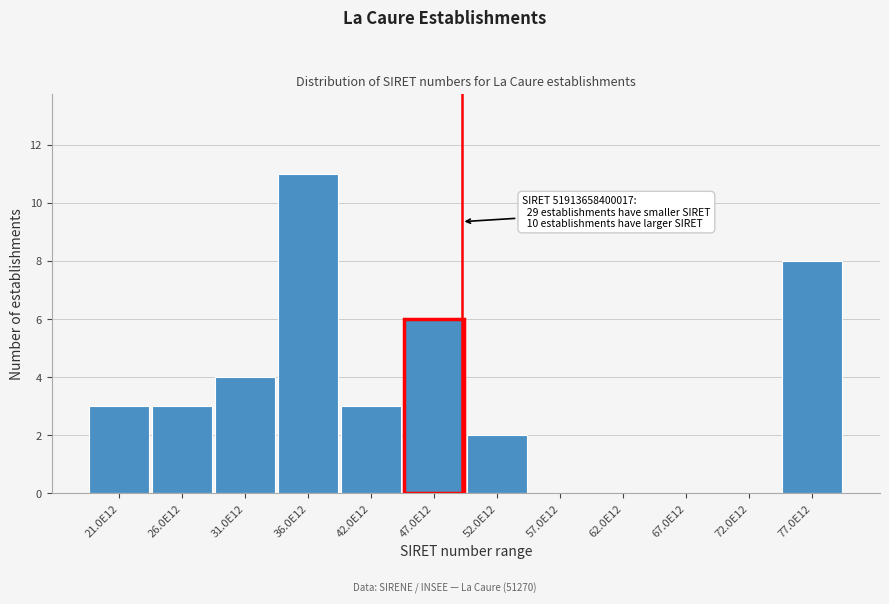

Reading right to left, transcribe all the data shown in this chart.

77.0E12=8	72.0E12=0	67.0E12=0	62.0E12=0	57.0E12=0	52.0E12=2	47.0E12=6	42.0E12=3	36.0E12=11	31.0E12=4	26.0E12=3	21.0E12=3